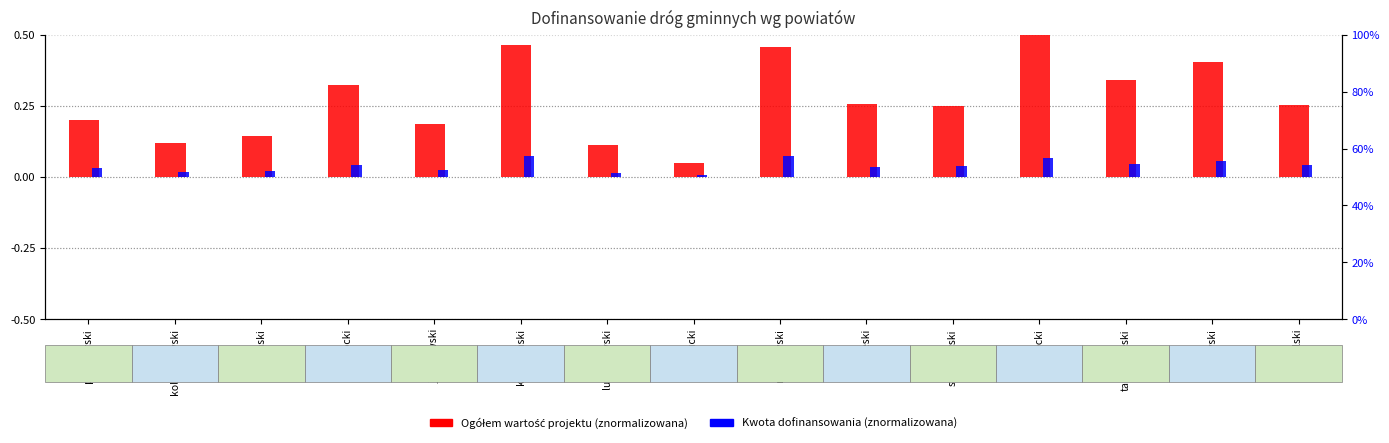

How many Ogółem wartość projektu values are between 0 and 1?

15